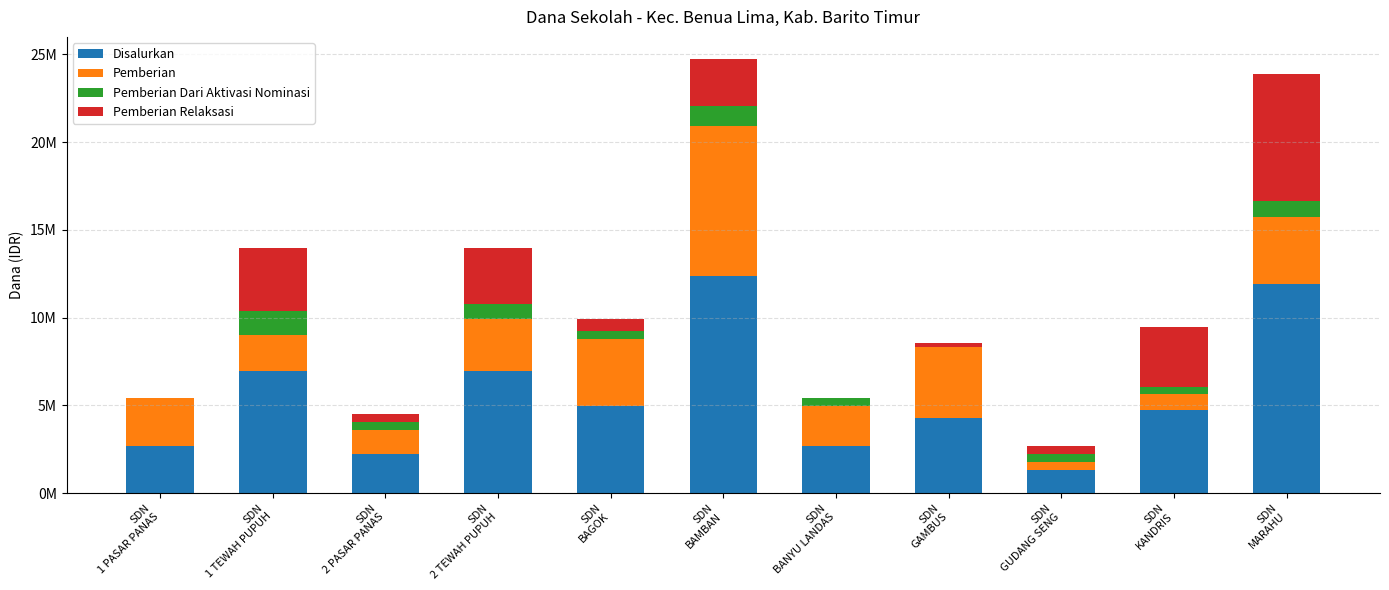

The value of Pemberian at SDN
GAMBUS is 4050000. True or false?

True